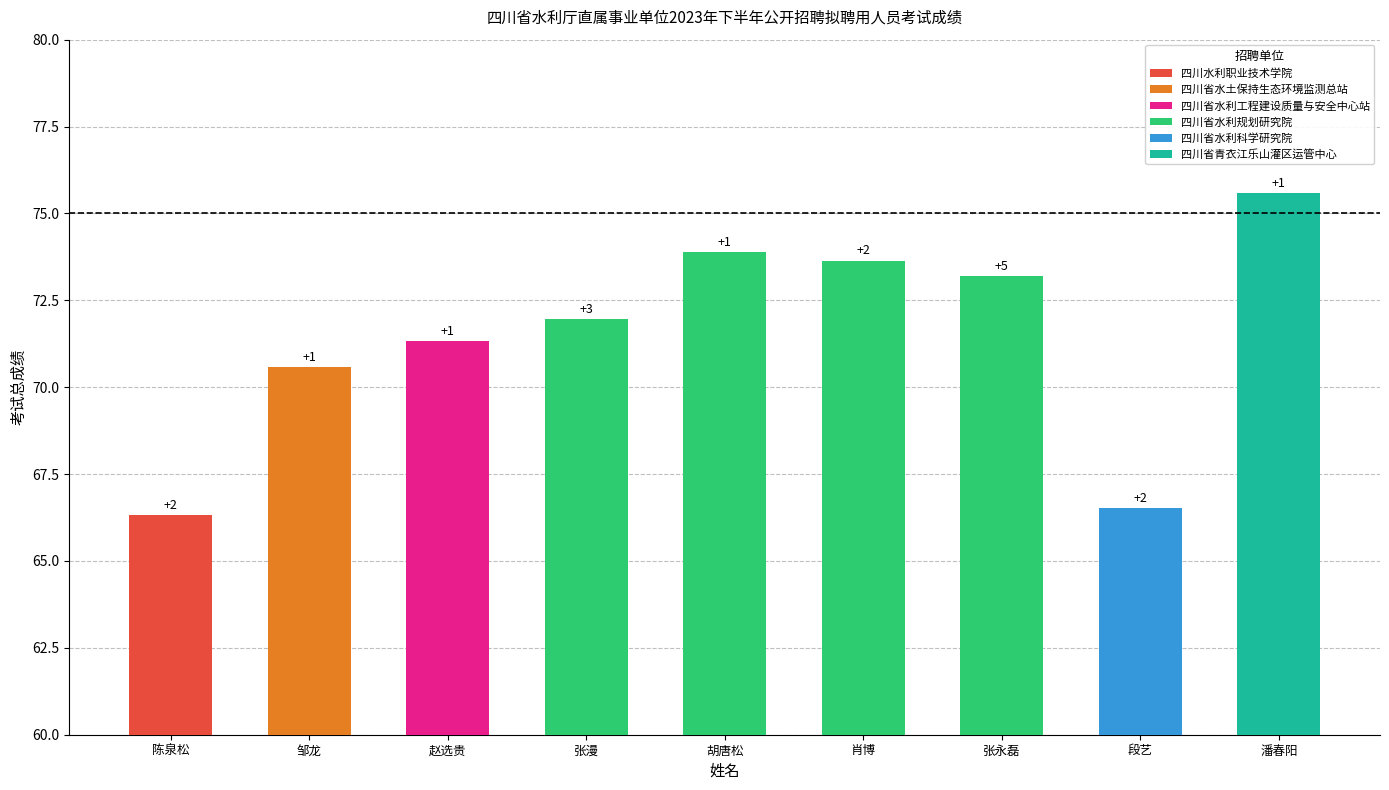

What is the average value?

71.4